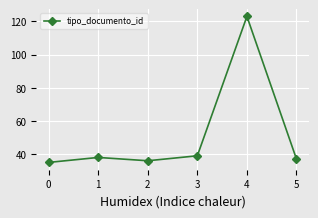

What is the sum of the values at 1 and 5?

75